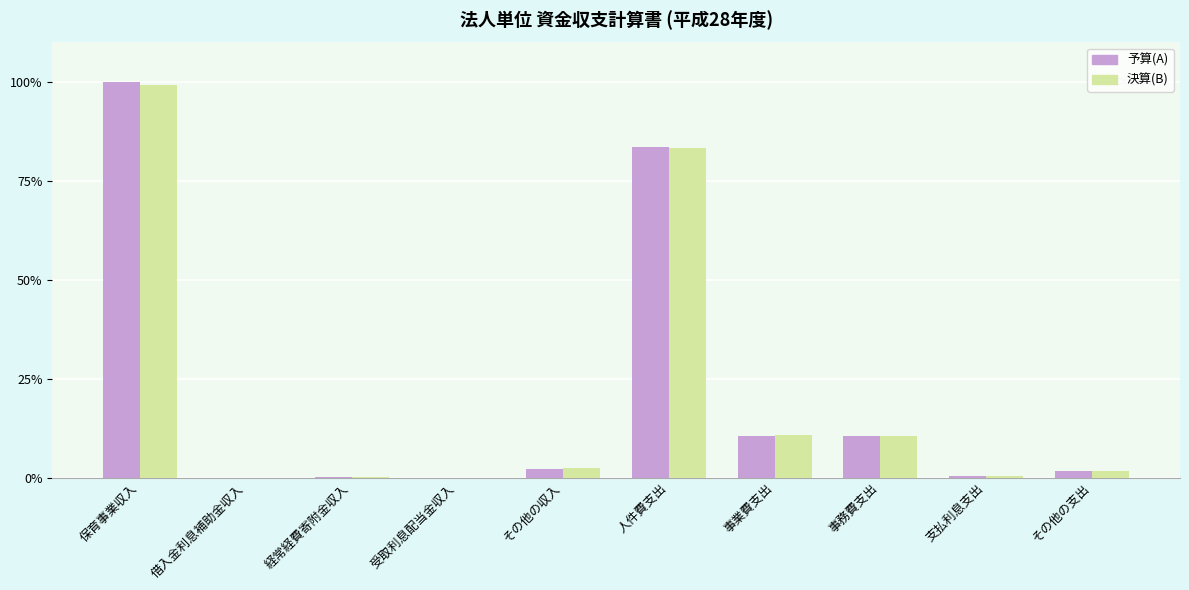

Which series has the largest range (max minus min)?

予算(A)